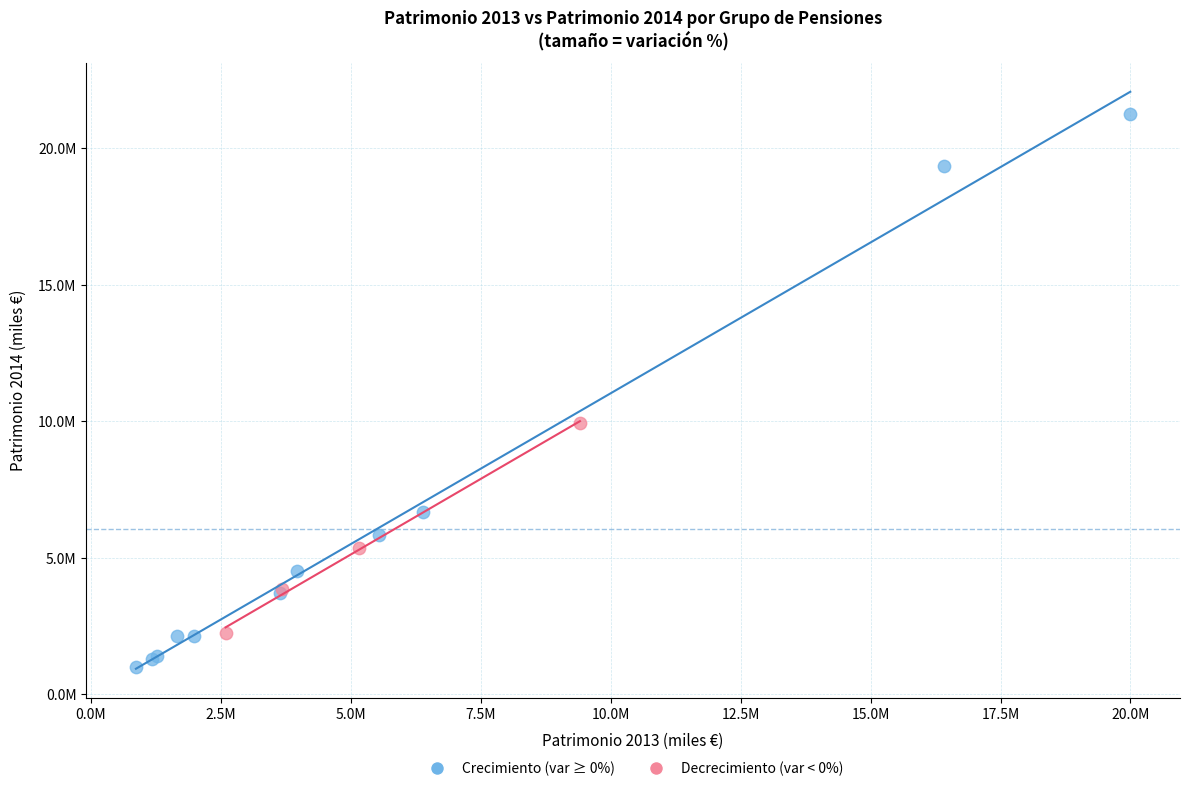

What are all the series names shown in the legend?

Crecimiento (var ≥ 0%), Decrecimiento (var < 0%)